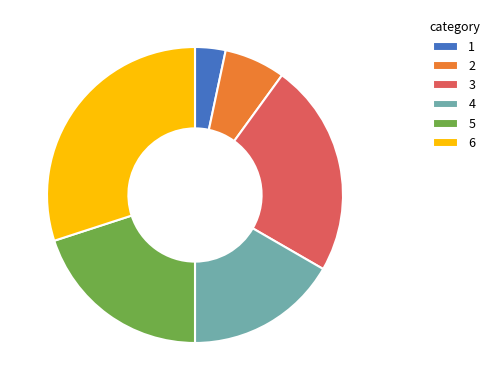

The 3 slice represents 38% of the pie. True or false?

False